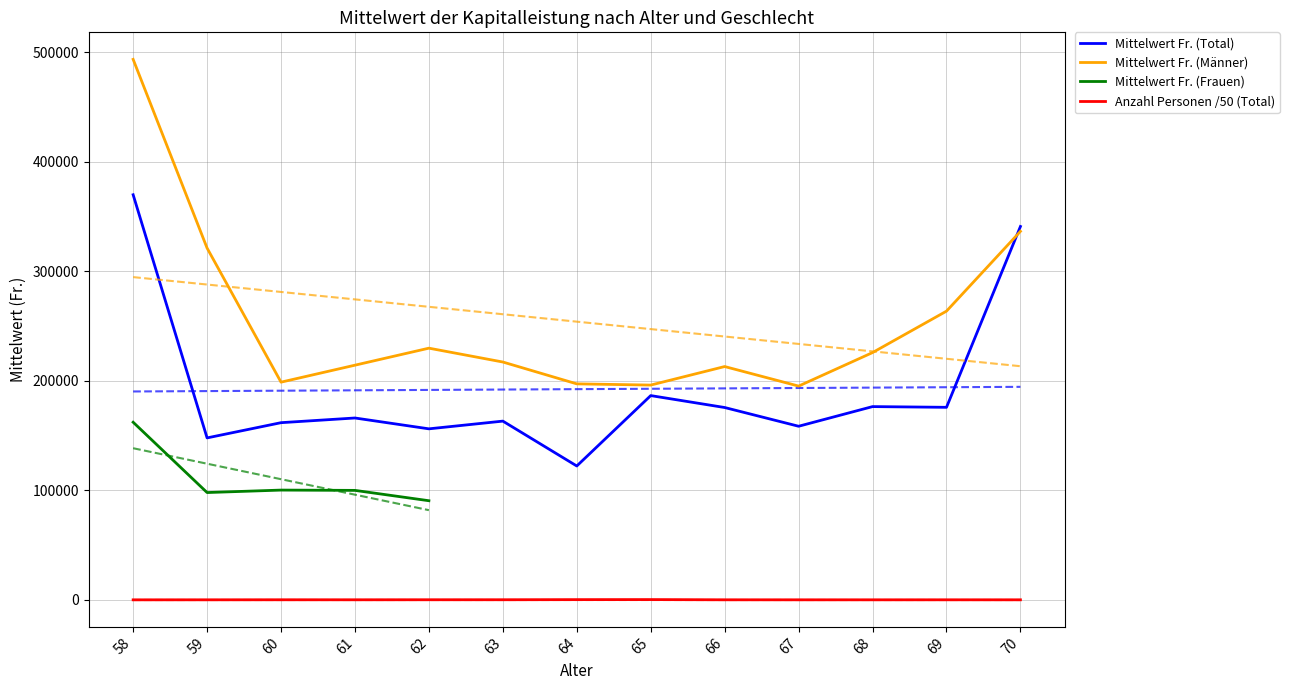

Does the chart have visible grid lines?

Yes